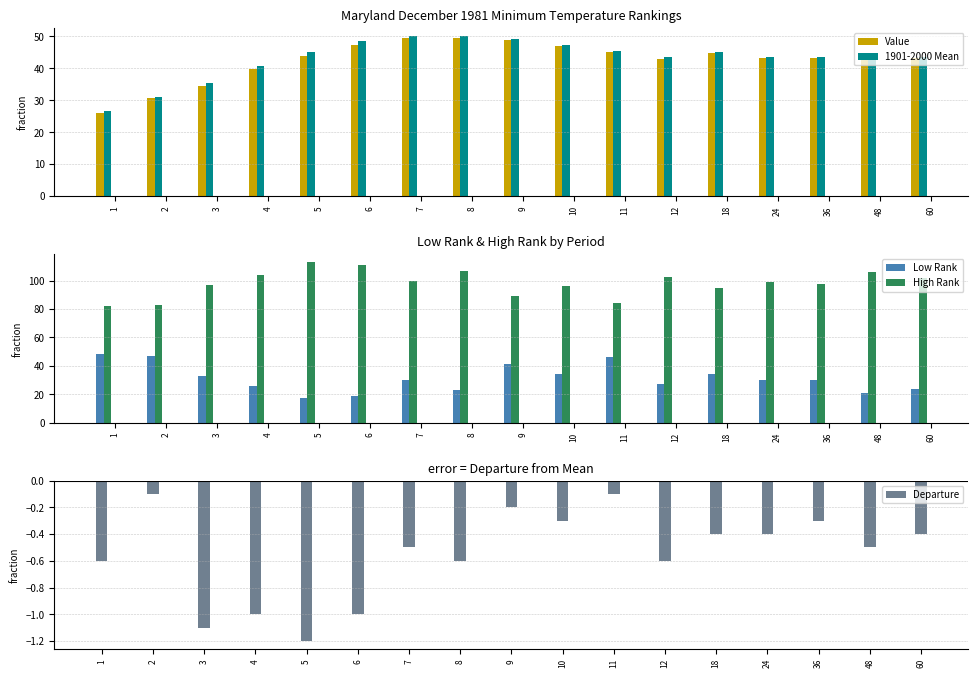

Is it true that 1901-2000 Mean equals 79.9 at 11?

False